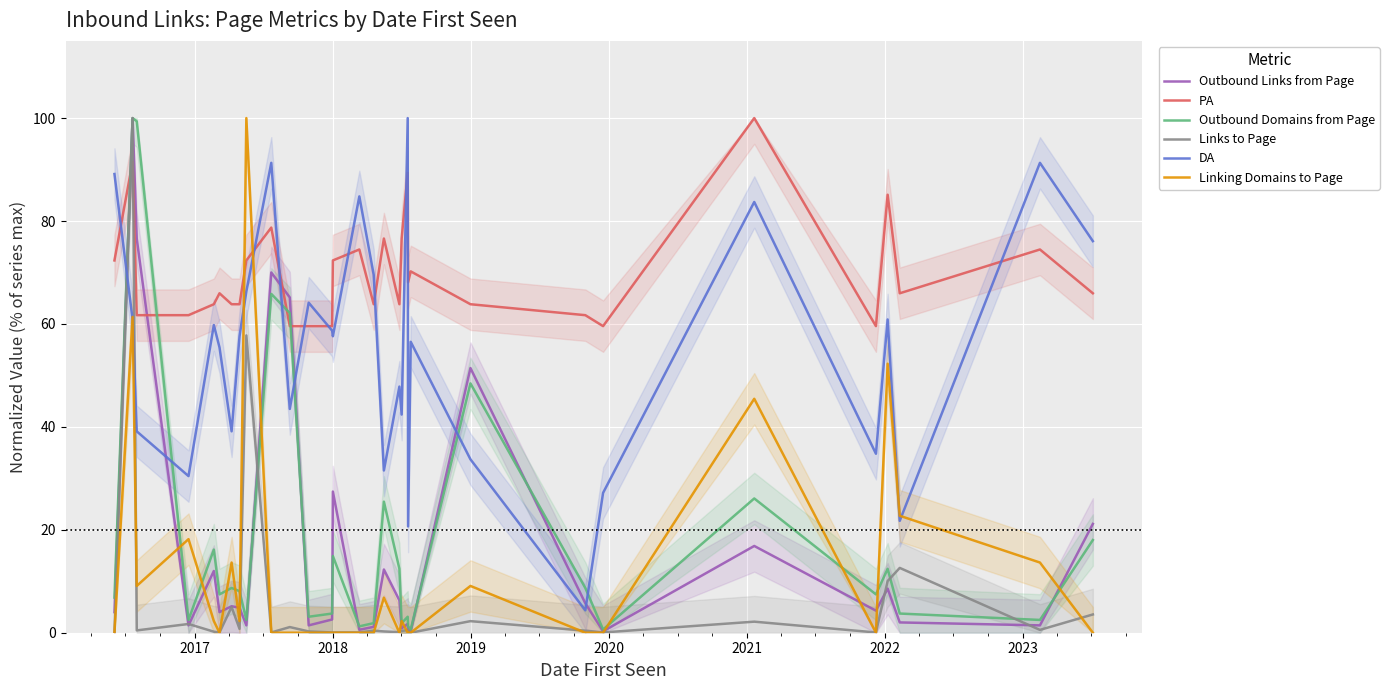

What is the minimum value for Outbound Domains from Page?

0.6